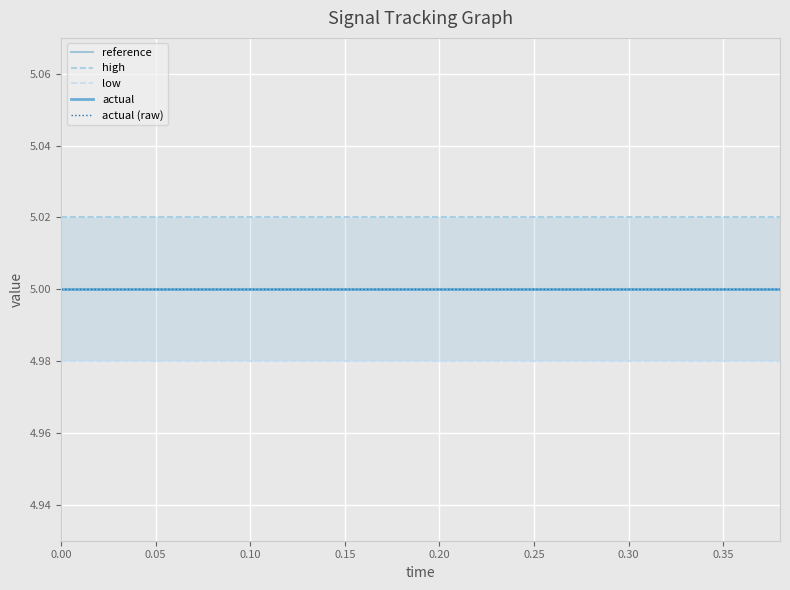

Does the chart display data point markers on the line(s)?

No